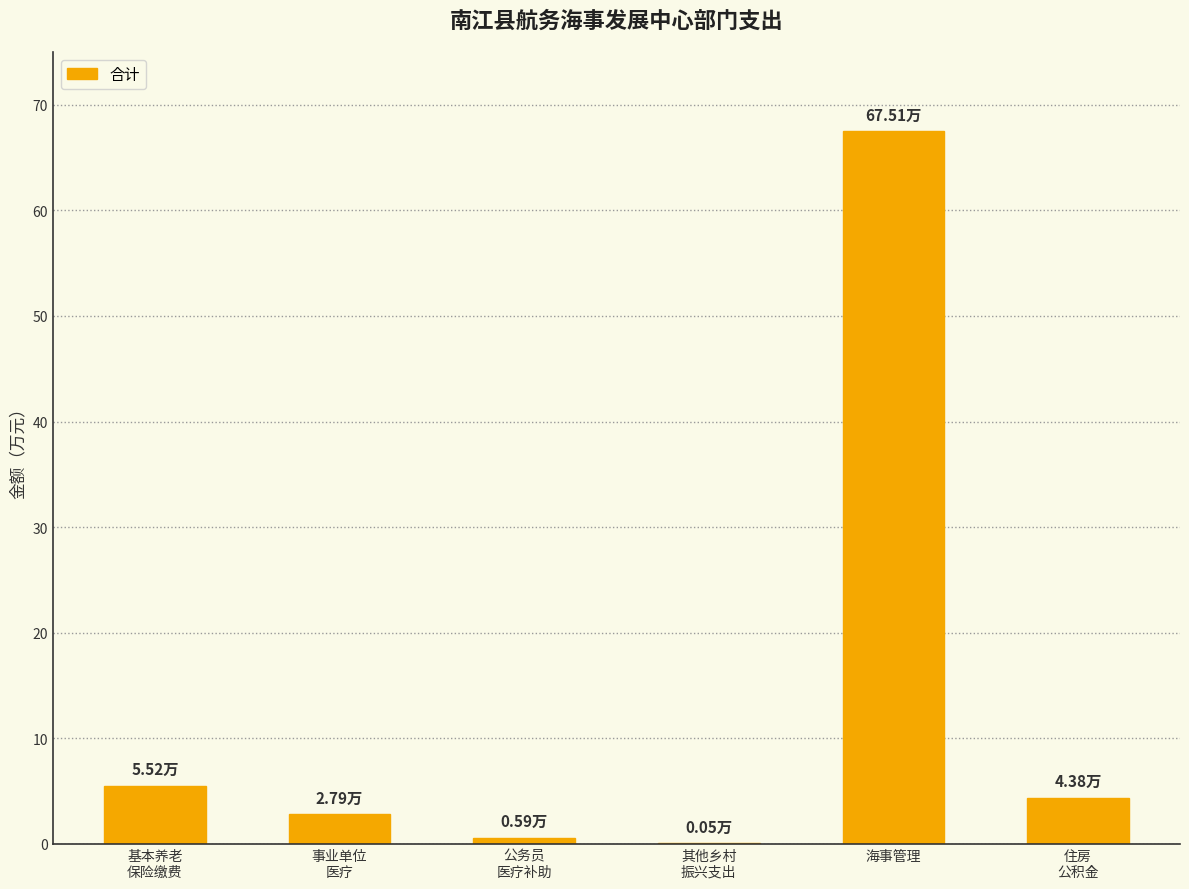

True or false: the data shows 0.6 at 公务员
医疗补助.

True